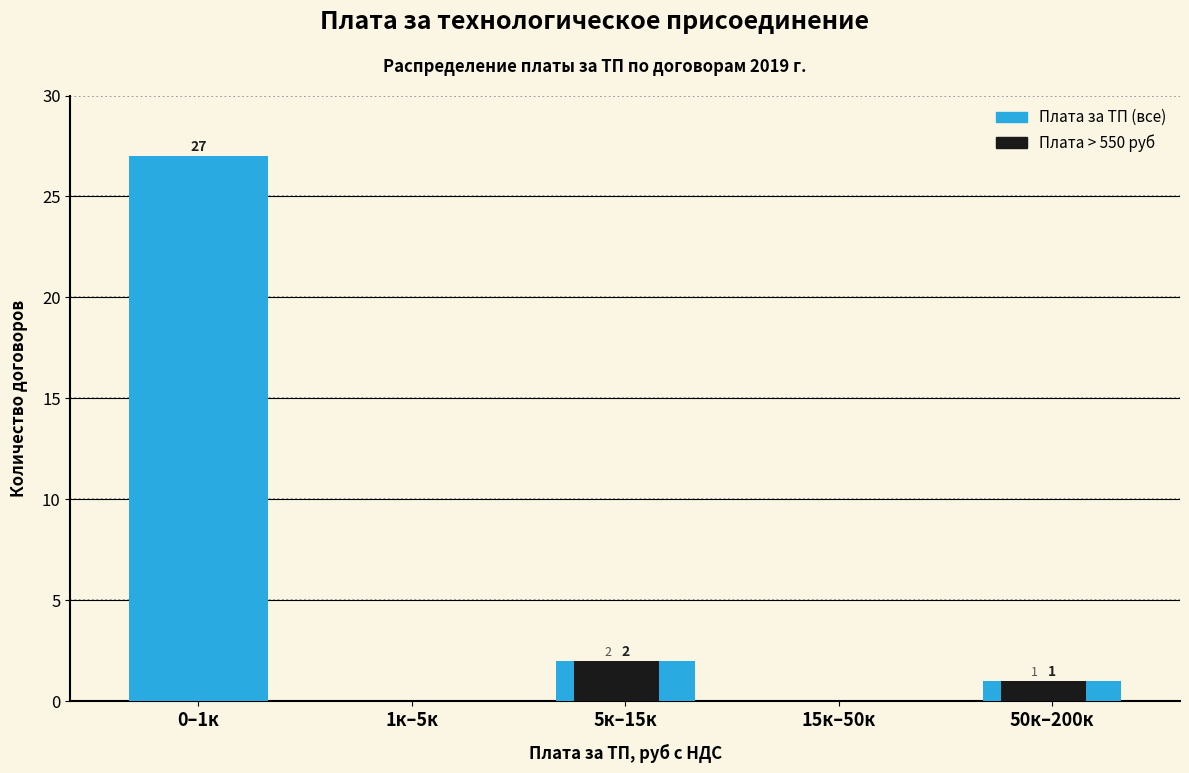

At which label does Плата за ТП (все) first exceed 1?

0–1к